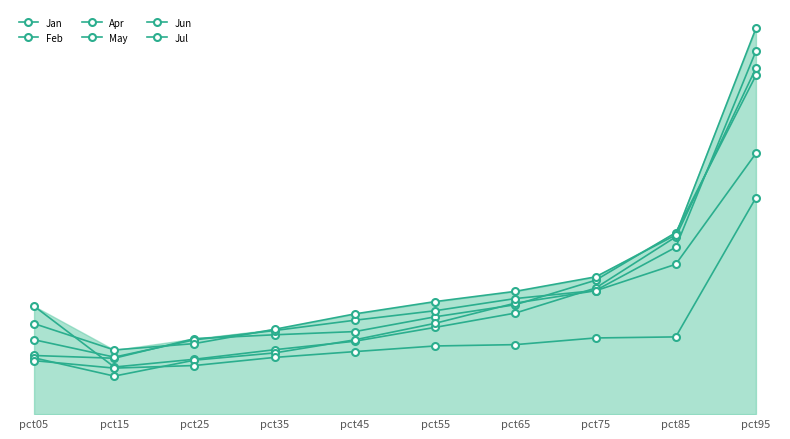

Does the chart have visible grid lines?

No